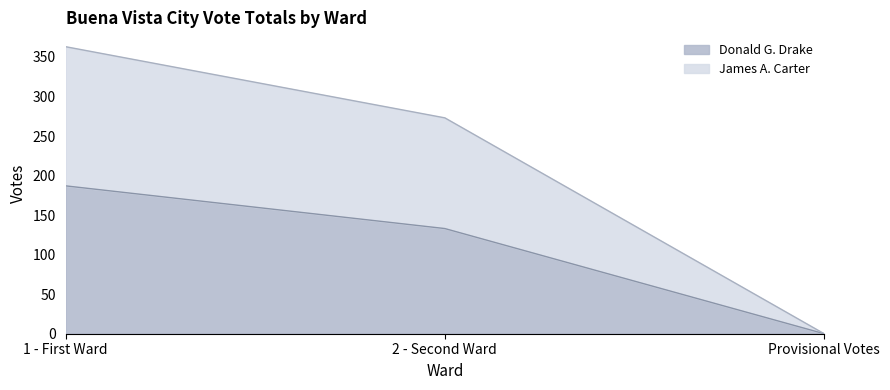

Rank the series at 2 - Second Ward from lowest to highest value.

Donald G. Drake, James A. Carter